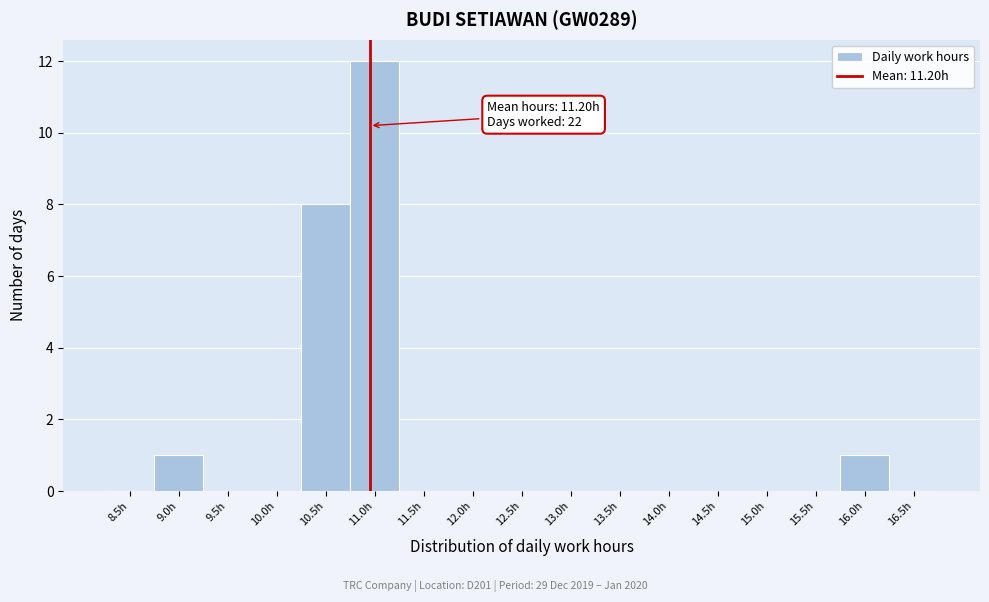

Reading left to right, extract all data points from this chart.

8.5h=0	9.0h=1	9.5h=0	10.0h=0	10.5h=8	11.0h=12	11.5h=0	12.0h=0	12.5h=0	13.0h=0	13.5h=0	14.0h=0	14.5h=0	15.0h=0	15.5h=0	16.0h=1	16.5h=0